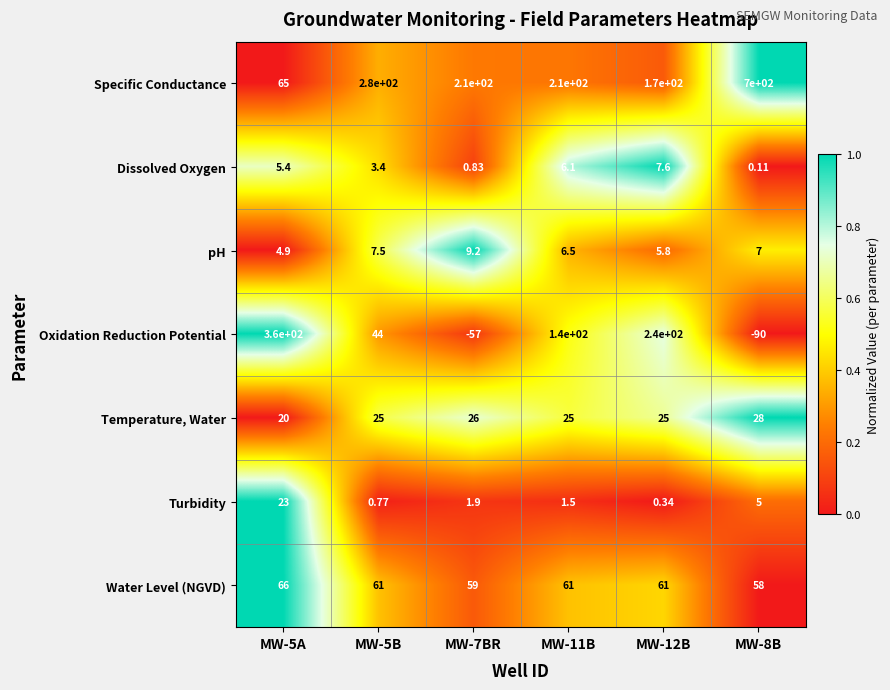

Is the value of pH at MW-5A greater than the value of Dissolved Oxygen at MW-11B?

No